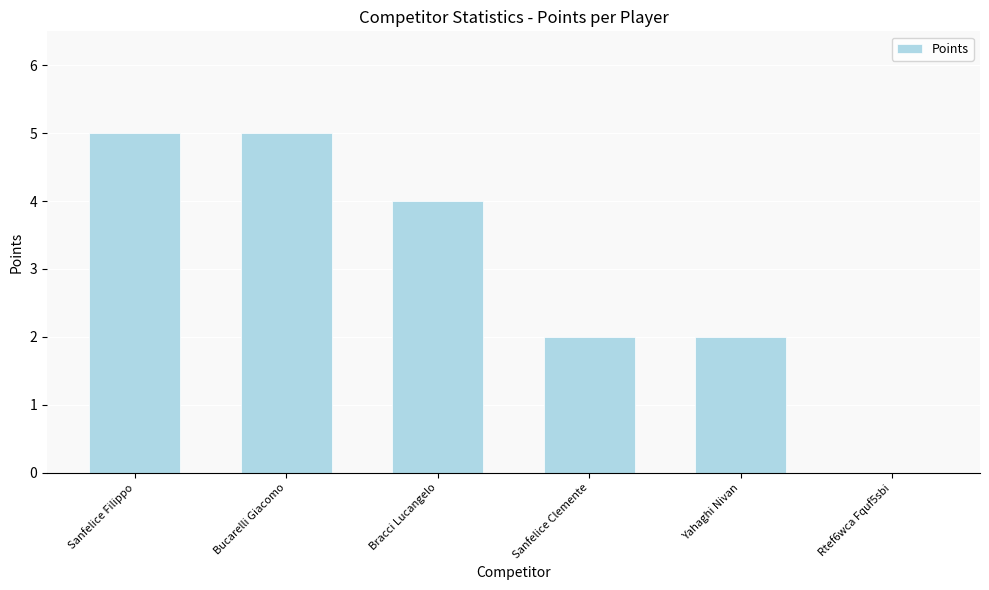

Between Yahaghi Nivan and Bucarelli Giacomo, which is larger?

Bucarelli Giacomo